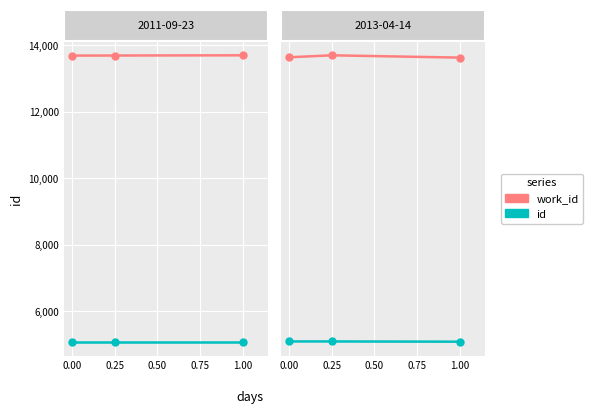

What is the difference between the maximum and minimum values in the id series?

7